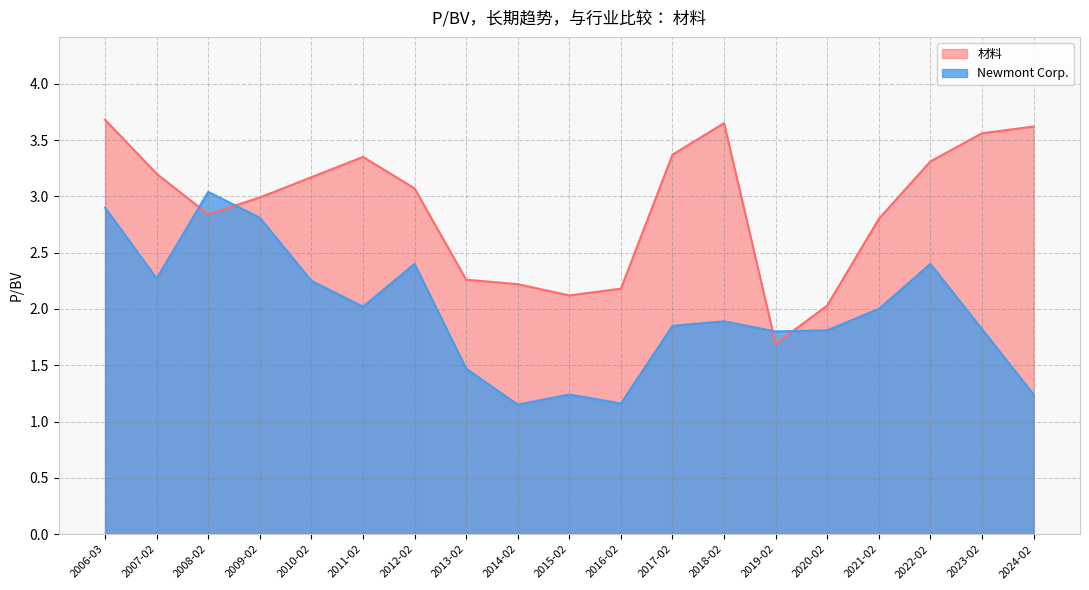

What position from the right is 2020-02?

5